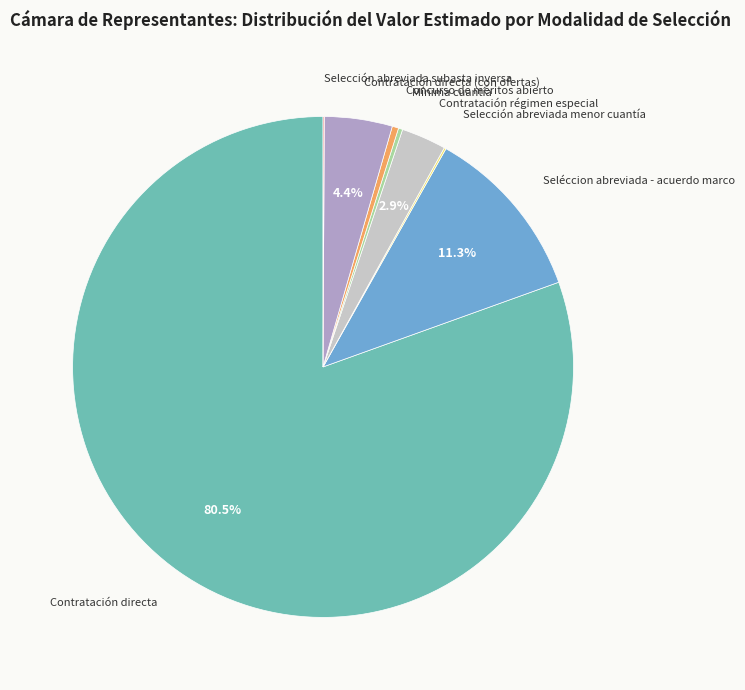

Does any single category account for the majority?

Yes